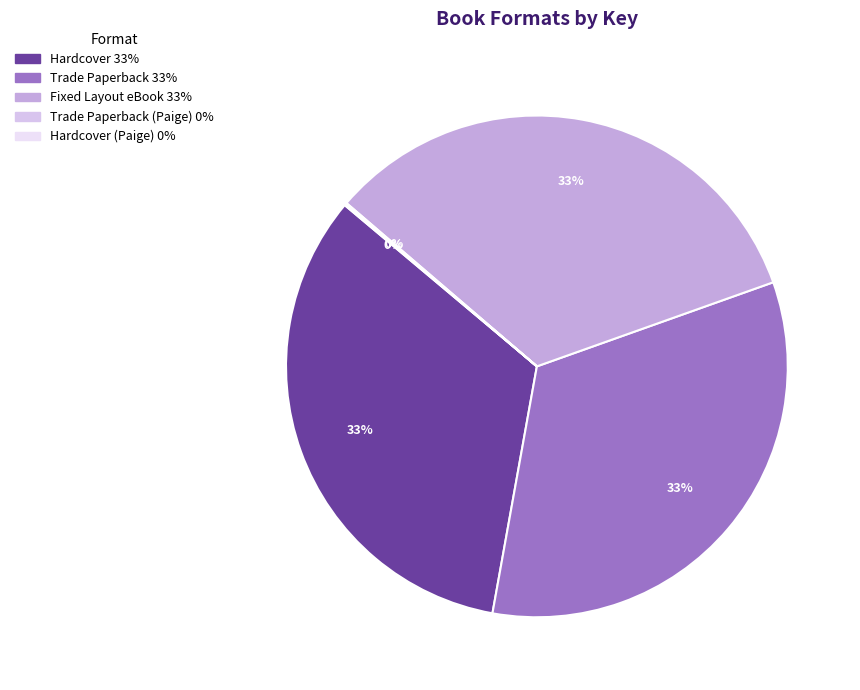

Is there a majority slice in this chart?

No